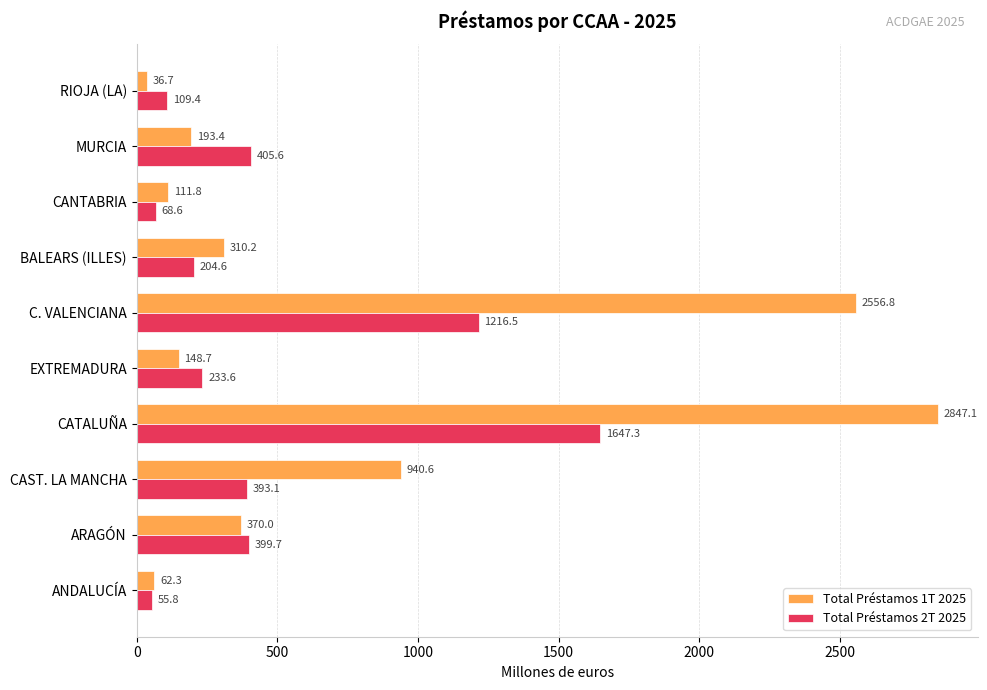

Which series changed the most between ARAGÓN and CATALUÑA?

Total Préstamos 1T 2025